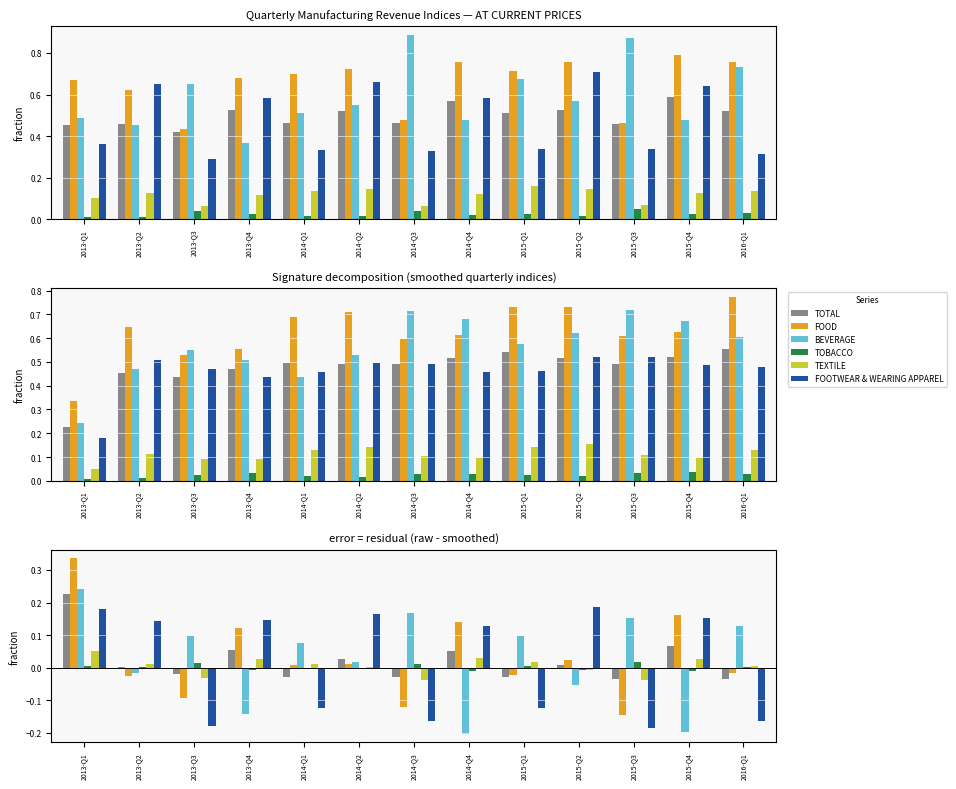

True or false: TOBACCO has a value of 0.0 at 2015-Q3.

True